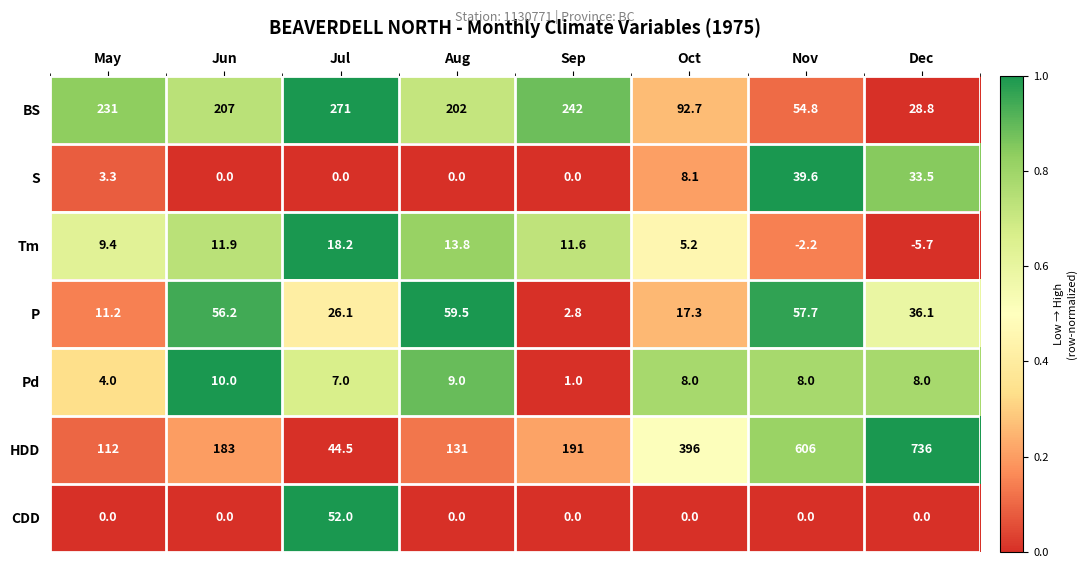

Rank the series at Oct from lowest to highest value.

CDD, Tm, Pd, S, P, BS, HDD